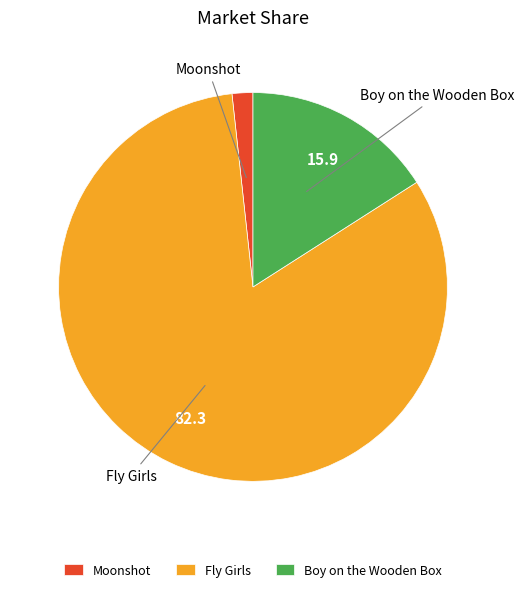

The Boy on the Wooden Box slice represents 30% of the pie. True or false?

False